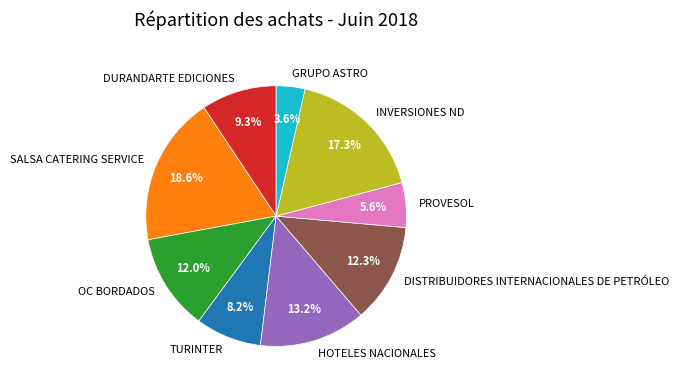

What is the ratio of the value at TURINTER to the value at OC BORDADOS?

0.7